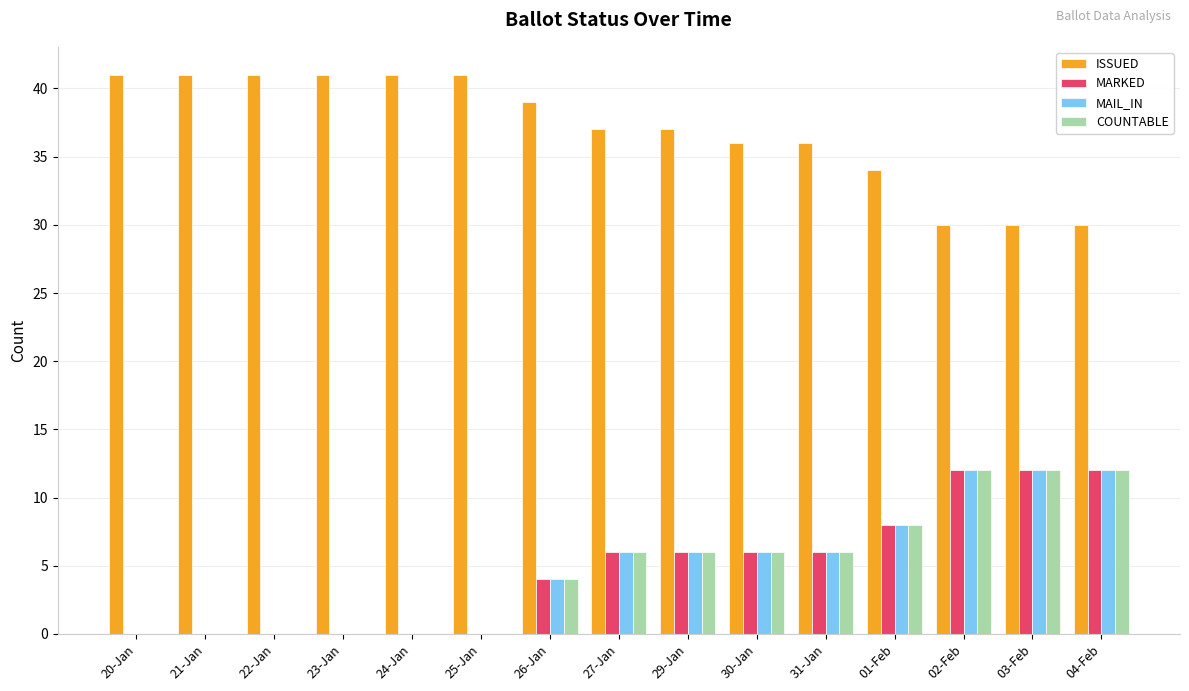

What is the maximum value shown in the chart?

41